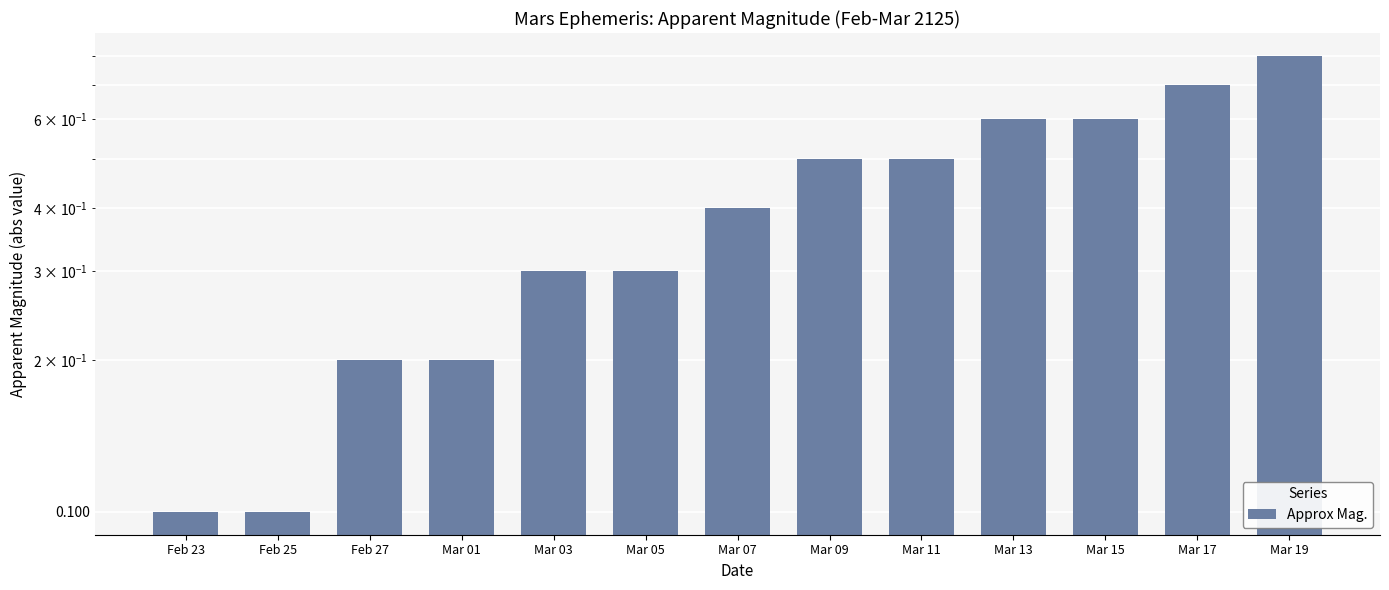

Which label corresponds to the smallest value in the chart?

Feb 23